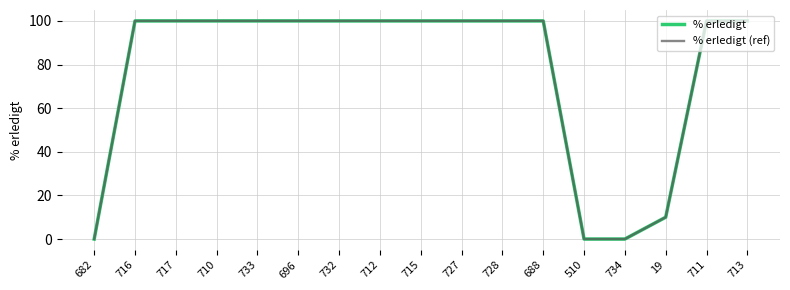

True or false: % erledigt (ref) and % erledigt intersect in this chart.

False